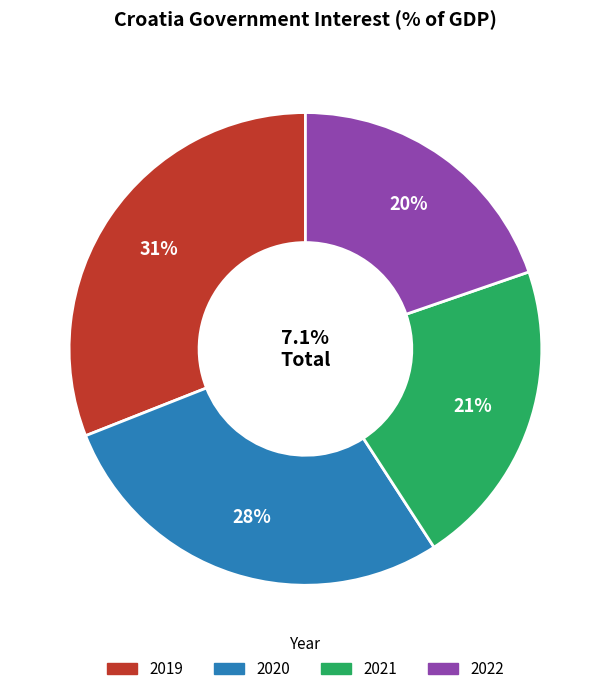

What percentage is NOT represented by 2019?

69.0%